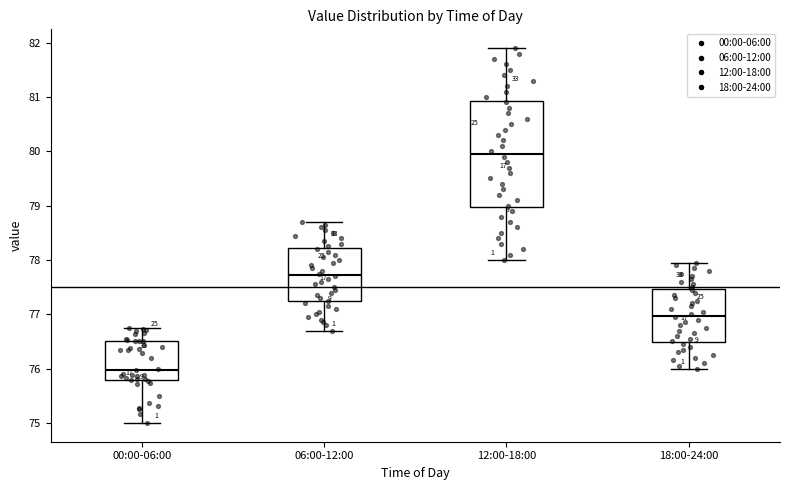

Reading left to right, read every box against the y-axis: the position of its median line, the range the box covers, and the ends of its whiskers. The values are not printed on the chart, so give them approximately, as read against the axis.

00:00-06:00: median 76.0, box 75.8 to 76.5, whiskers 75.0 to 76.8
06:00-12:00: median 77.7, box 77.2 to 78.2, whiskers 76.7 to 78.7
12:00-18:00: median 80.0, box 79.0 to 80.9, whiskers 78.0 to 81.9
18:00-24:00: median 77.0, box 76.5 to 77.5, whiskers 76.0 to 78.0